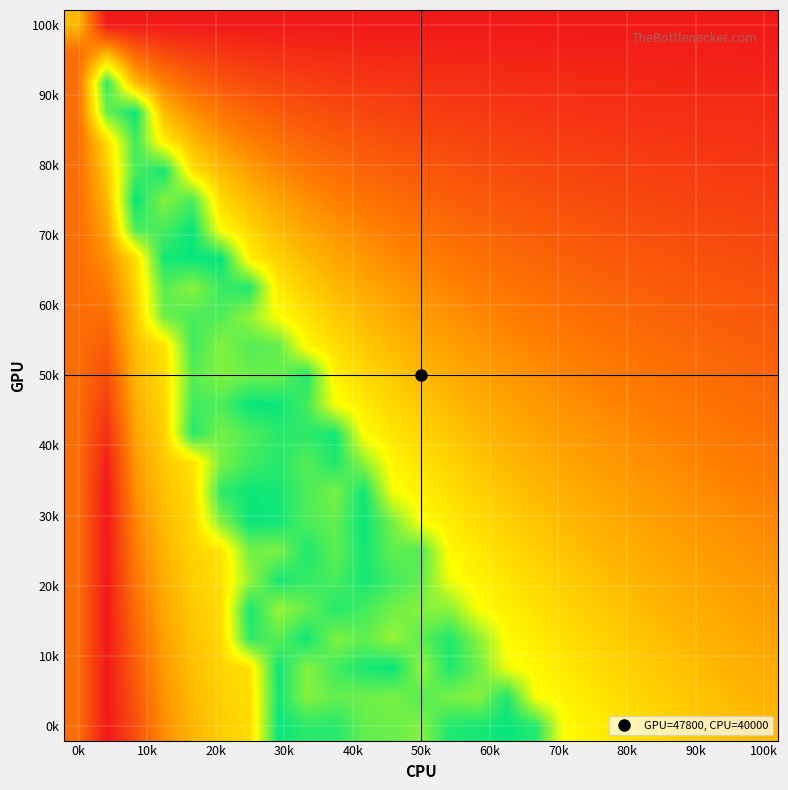

At which category is the sum across all series the highest?

70k